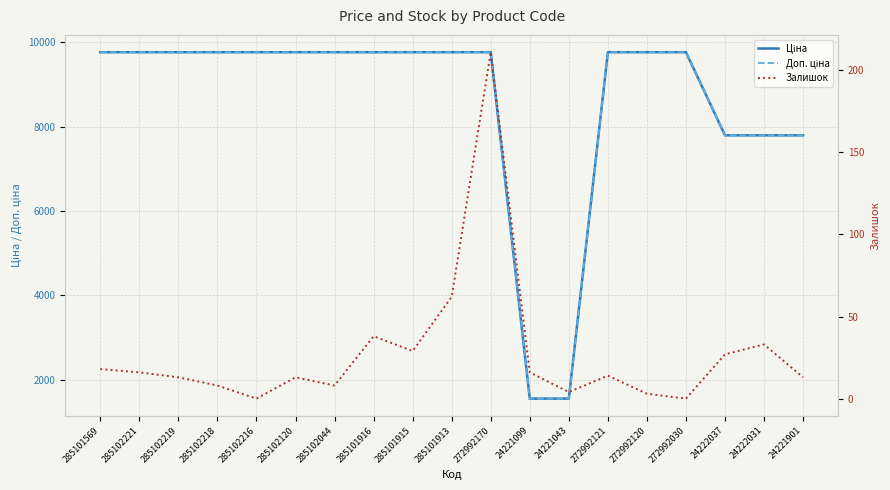

The value of Ціна at 24221099 is 971.6. True or false?

False